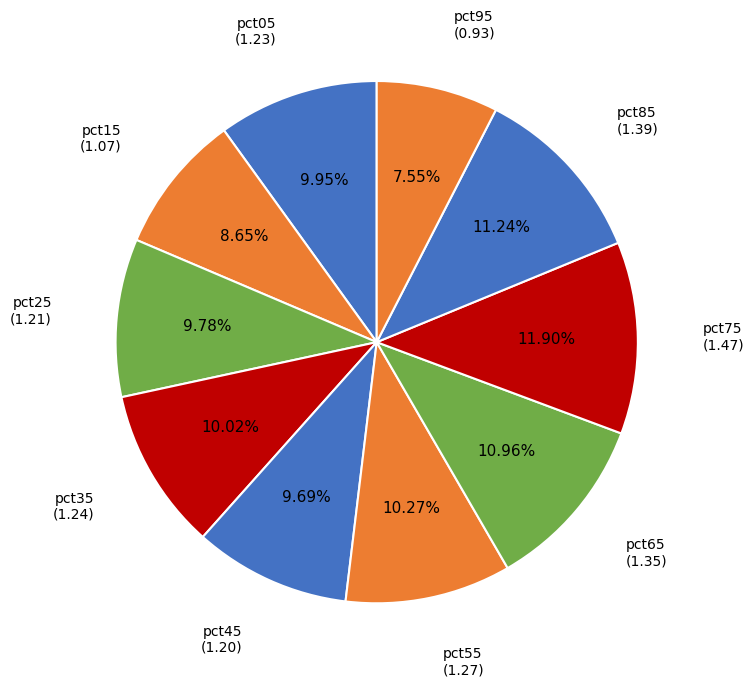

To the nearest percent, what is the average slice percentage?

10%